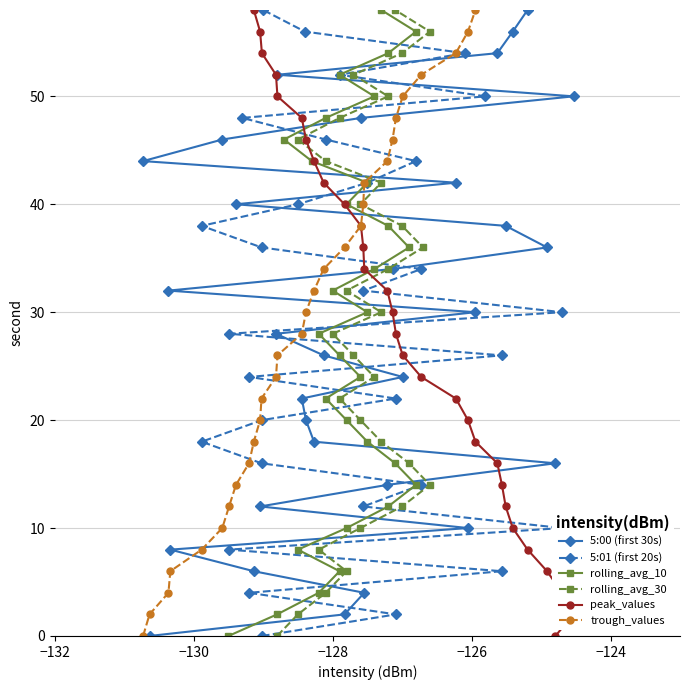

True or false: trough_values has more than 1 interior local peaks.

False